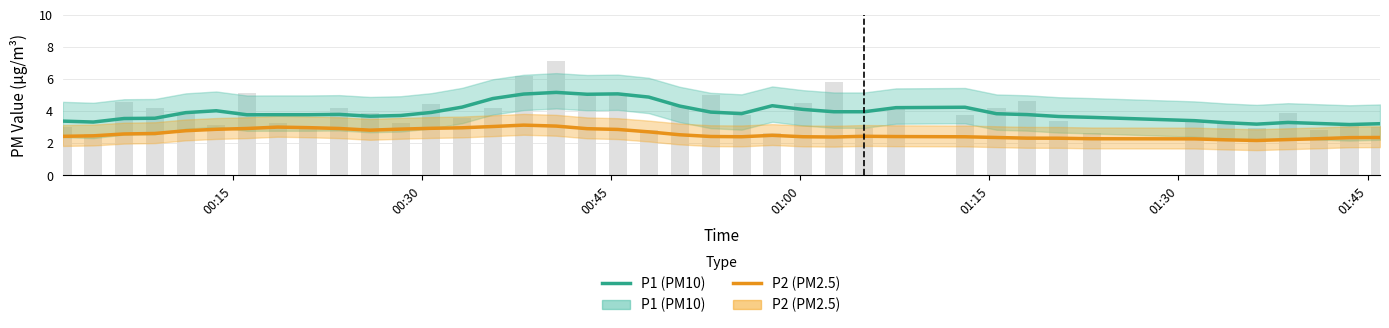

Which series has the largest range (max minus min)?

P1 (PM10)